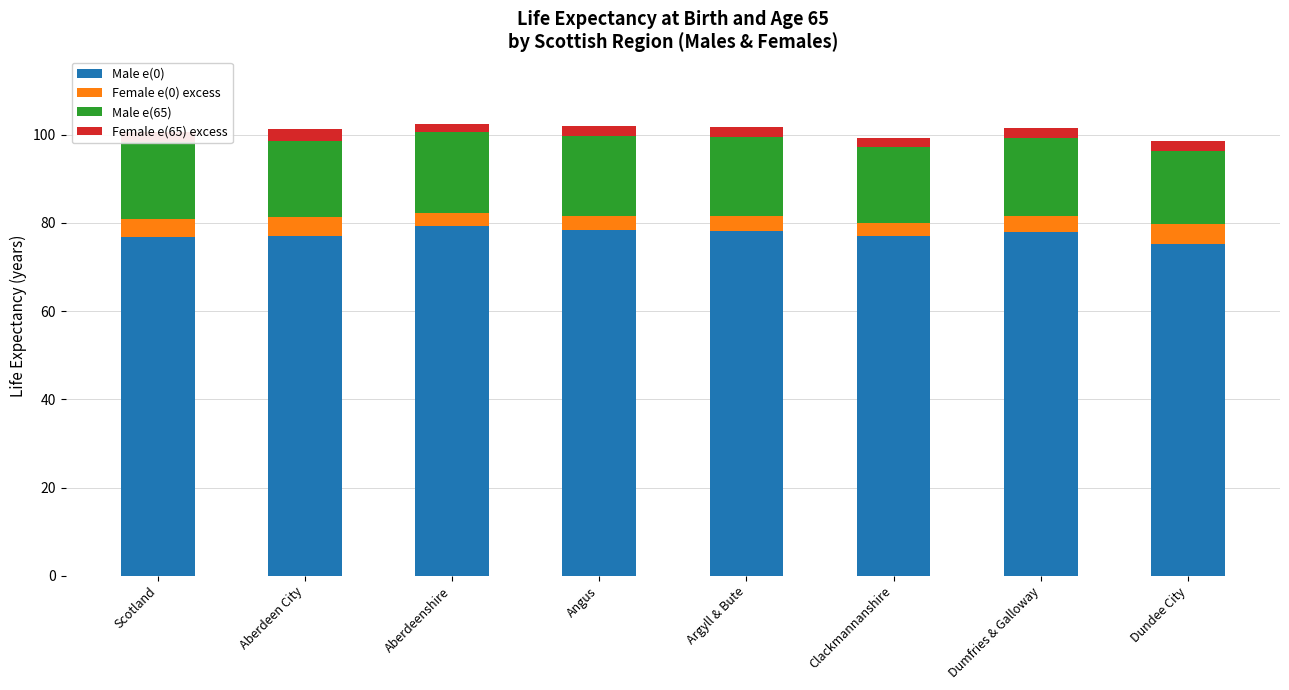

What is the average value of the Male e(0) series?

77.5